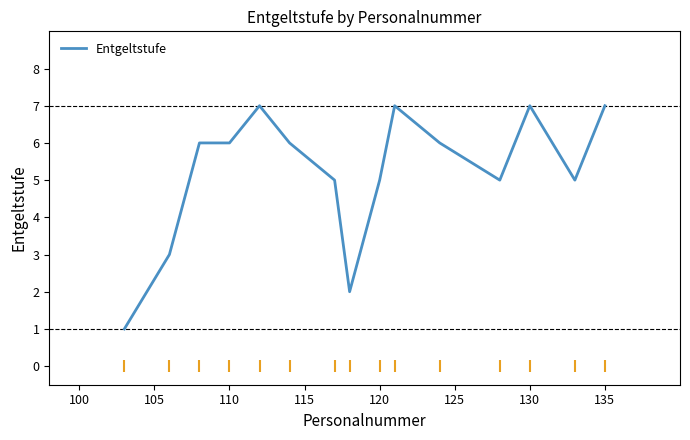

What is the difference between the maximum and minimum values?

6